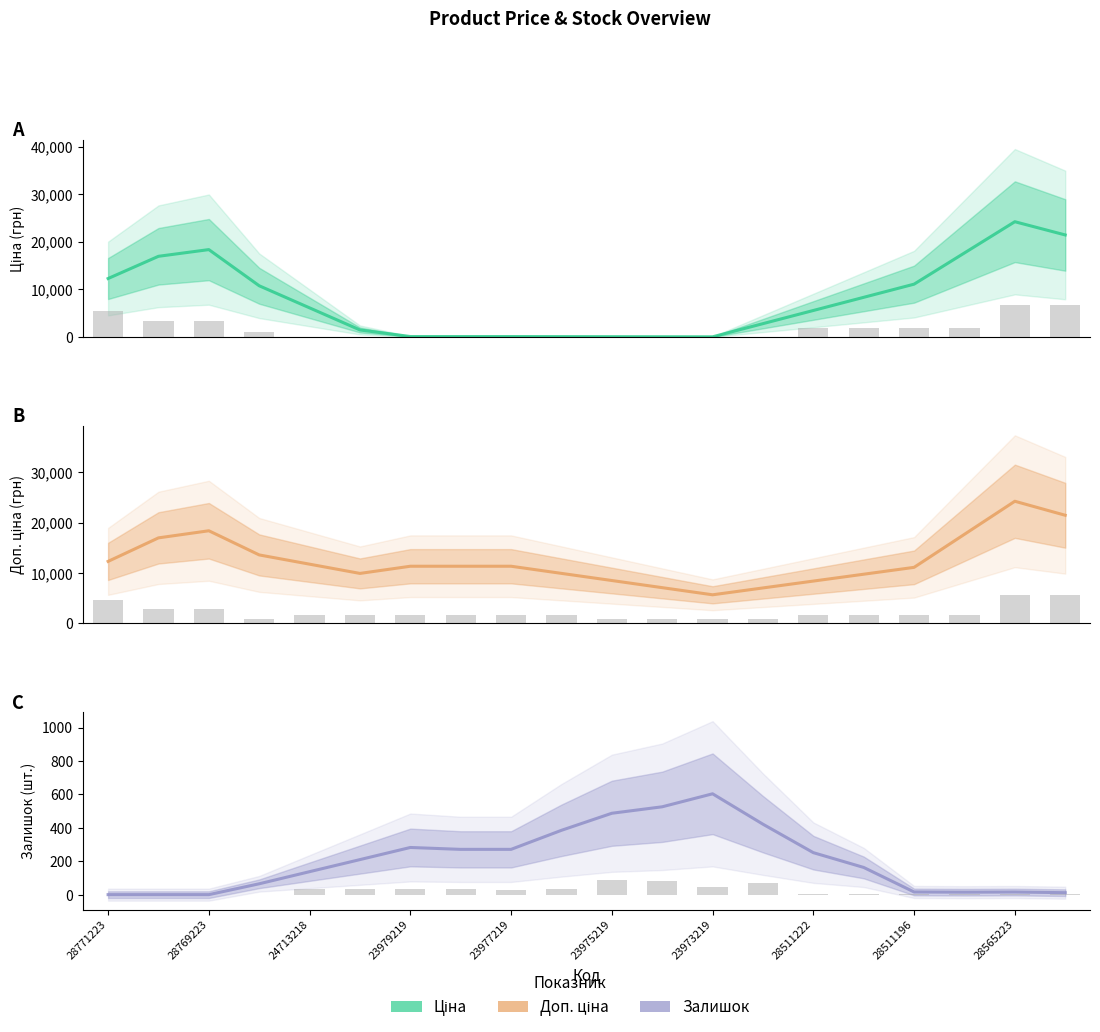

What is the value of the Ціна bar at the 13th from the left?

56.7